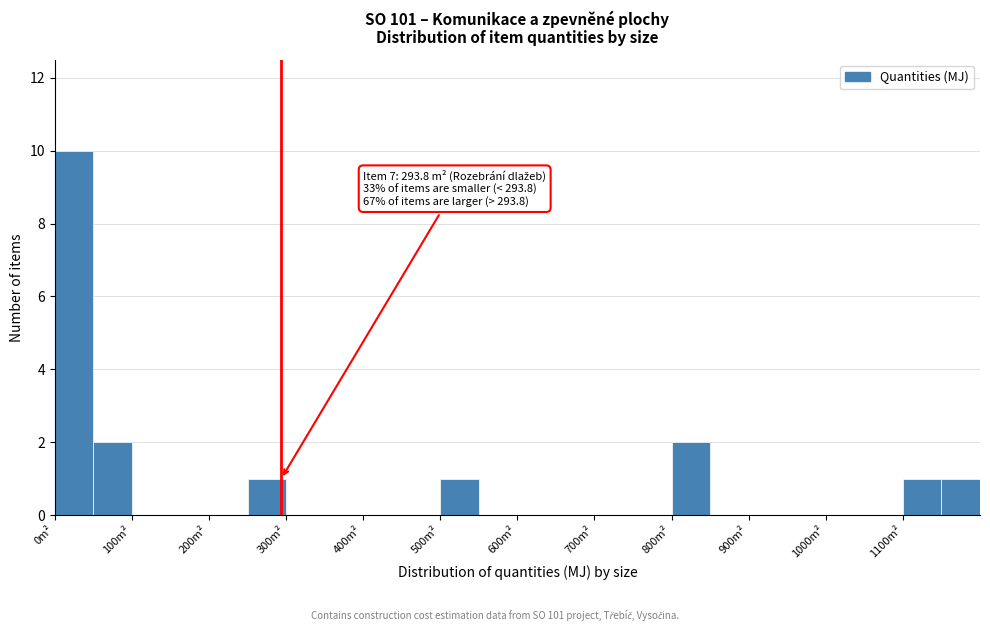

Which range on the x-axis has the tallest bar?

0 to 50